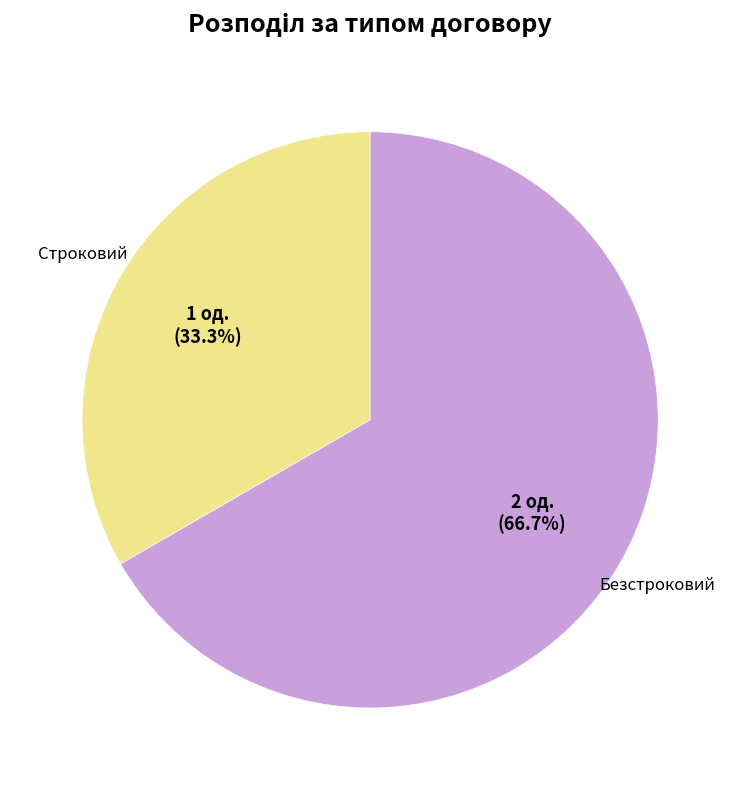

How much of the chart is everything except Строковий?

66.7%